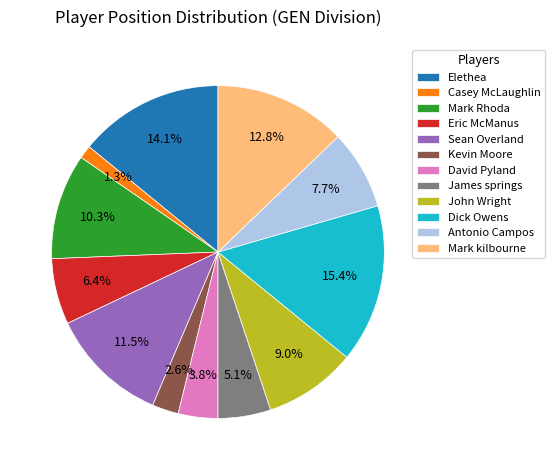

What is the largest slice in the pie chart?

Dick Owens